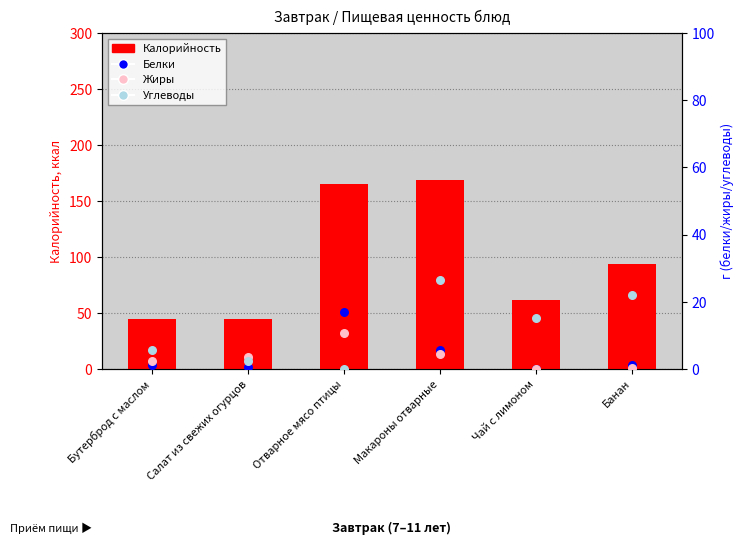

At how many categories does at least one series exceed 144?

2